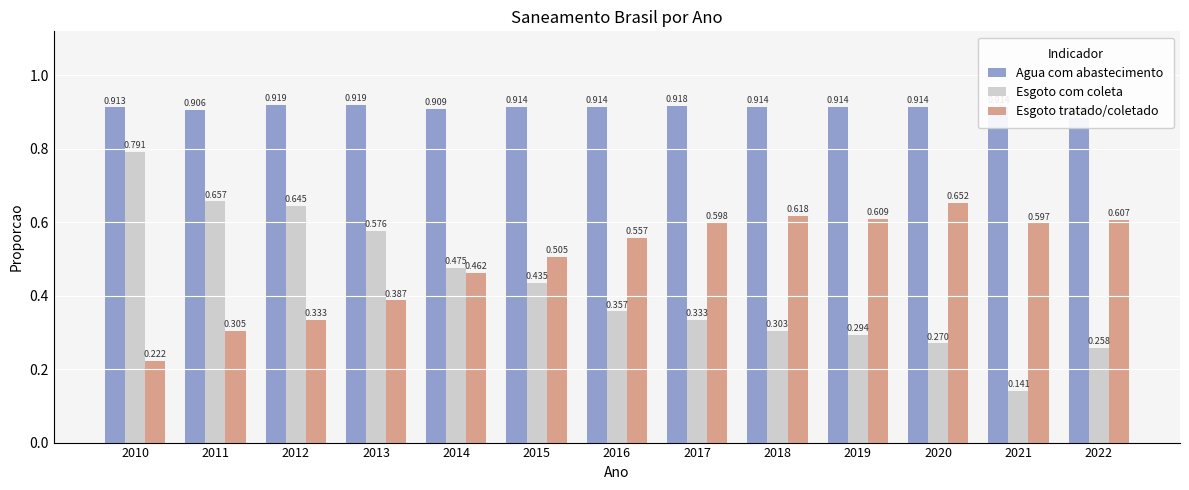

Read the Esgoto com coleta value at 2015.

0.4